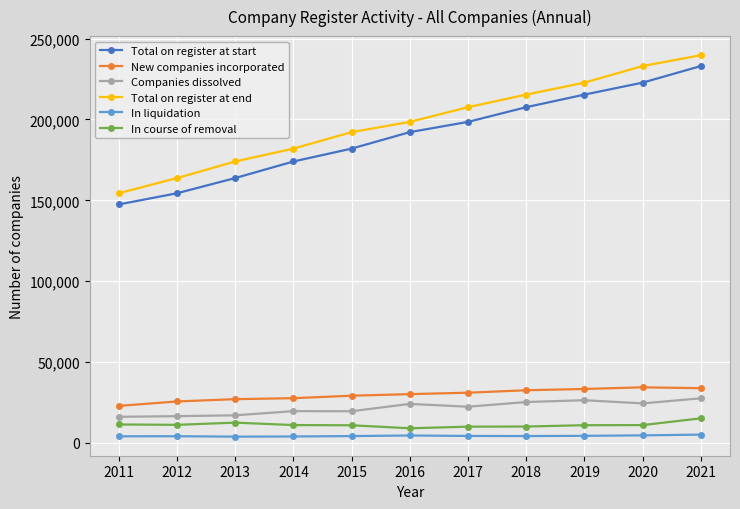

At how many categories does at least one series exceed 150712?

11